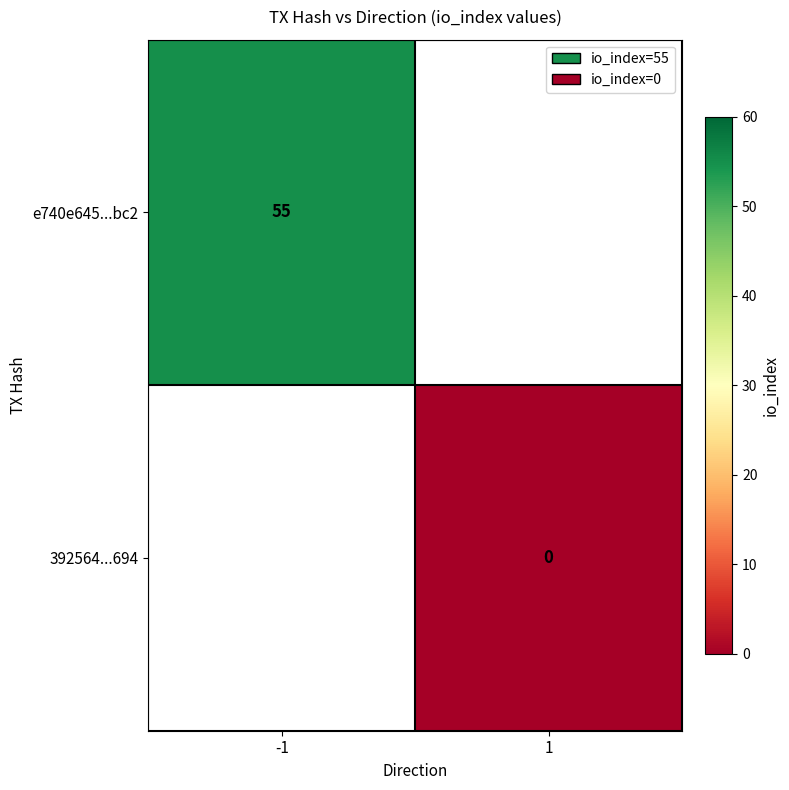

The e740e645...bc2 series shows 22 at -1. True or false?

False